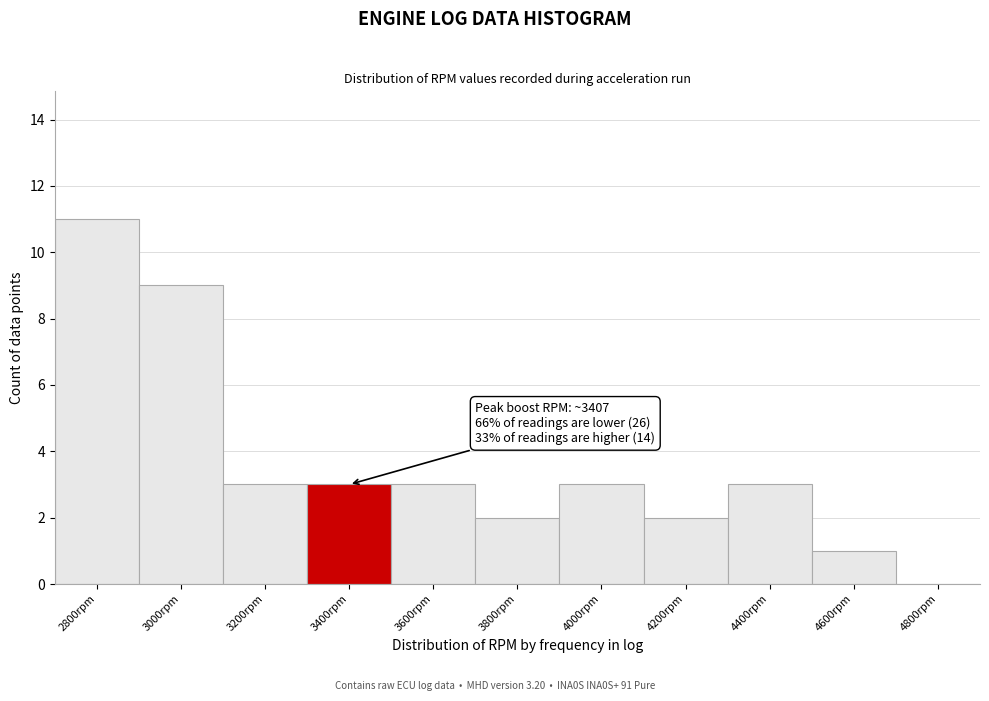

Reading right to left, list all the values displayed in this chart.

4800rpm=0	4600rpm=1	4400rpm=3	4200rpm=2	4000rpm=3	3800rpm=2	3600rpm=3	3400rpm=3	3200rpm=3	3000rpm=9	2800rpm=11